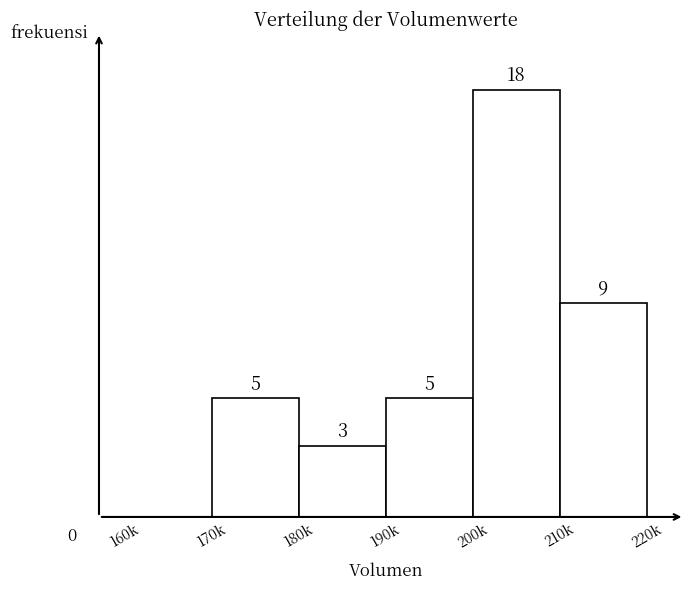

Where is the data nearest to the value 9?

210k